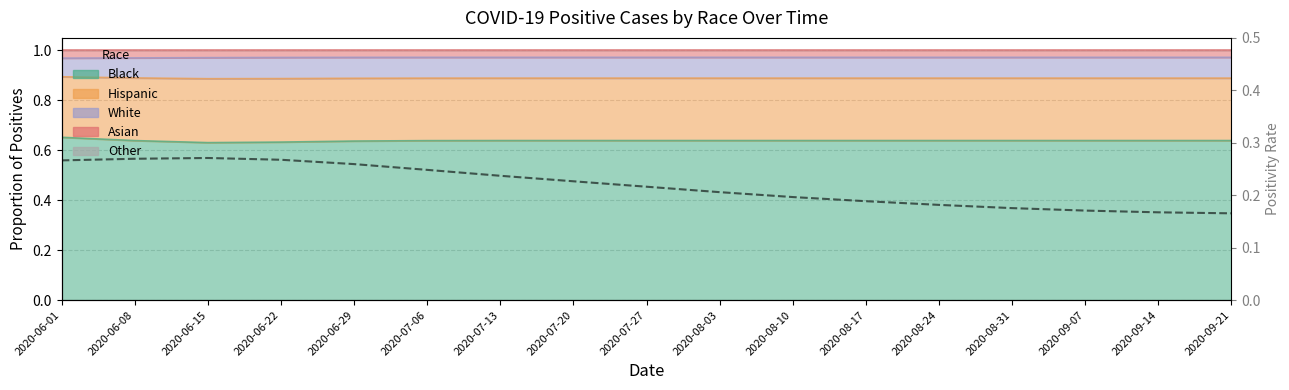

Rank the categories by value from highest to lowest.

2020-06-15, 2020-06-08, 2020-06-22, 2020-06-01, 2020-06-29, 2020-07-06, 2020-07-13, 2020-07-20, 2020-07-27, 2020-08-03, 2020-08-10, 2020-08-17, 2020-08-24, 2020-08-31, 2020-09-07, 2020-09-14, 2020-09-21